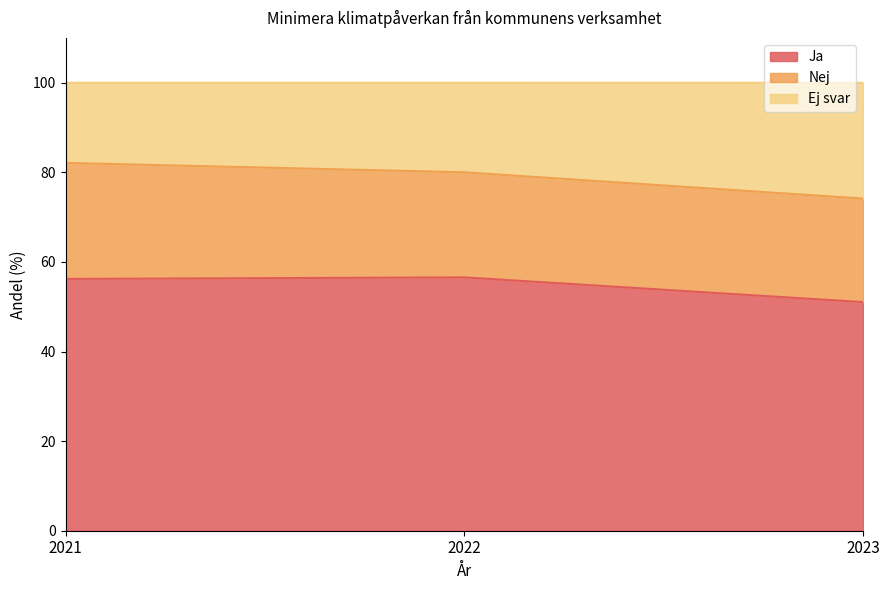

How many lines are shown in the chart?

3